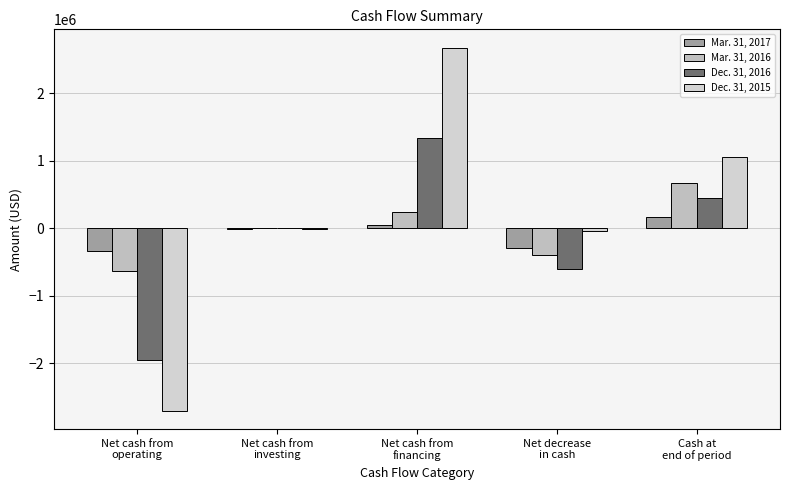

Where is Mar. 31, 2016 nearest to the value 20209?

Net cash from
investing